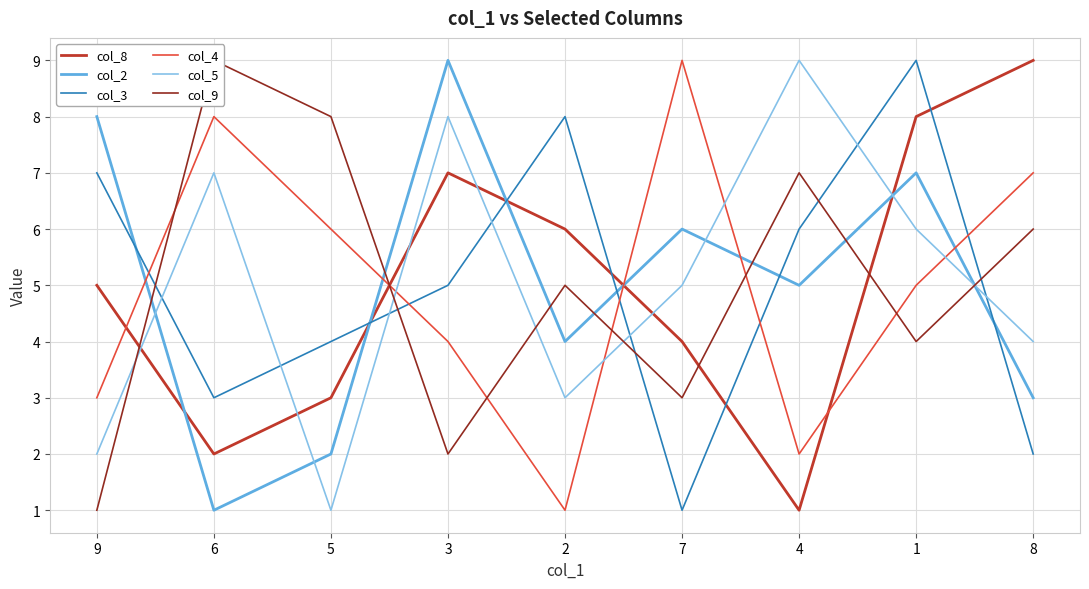

How many data points in col_8 are above 5?

4